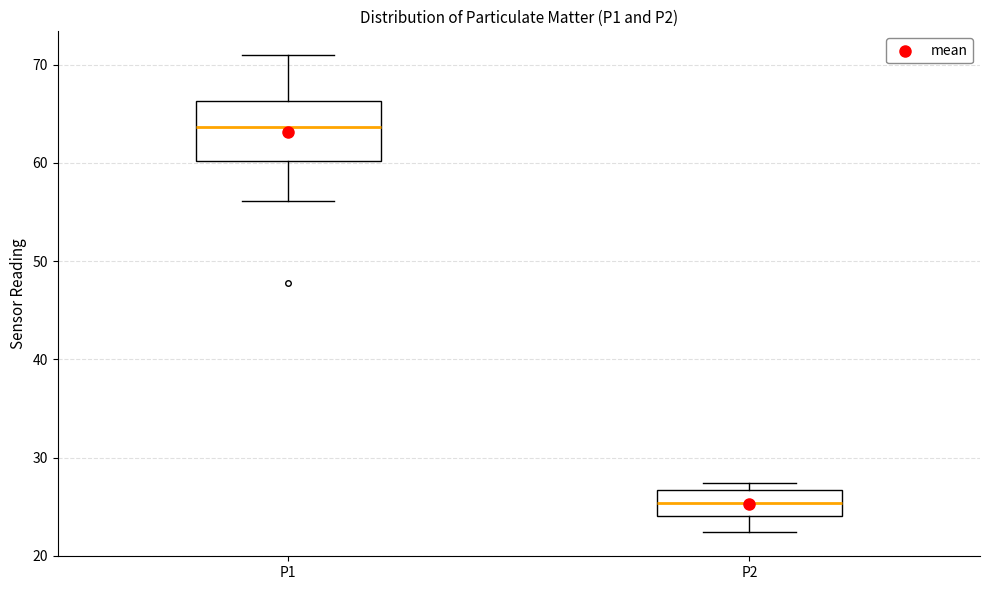

Reading left to right, transcribe this box plot: for each box, give where its median line is, the range the box spans, and where its two whiskers end, as read against the y-axis. The values are not printed on the chart, so give them approximately, as read against the axis.

P1: median 64, box 60 to 66, whiskers 56 to 71
P2: median 25, box 24 to 27, whiskers 22 to 27 (just above the box's upper edge)